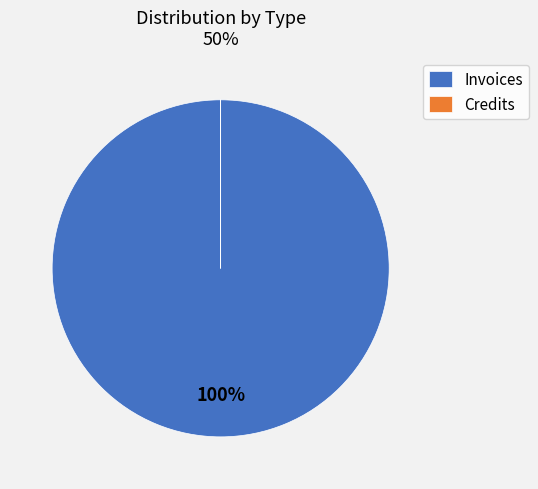

Which category has the biggest portion of the pie?

Invoices